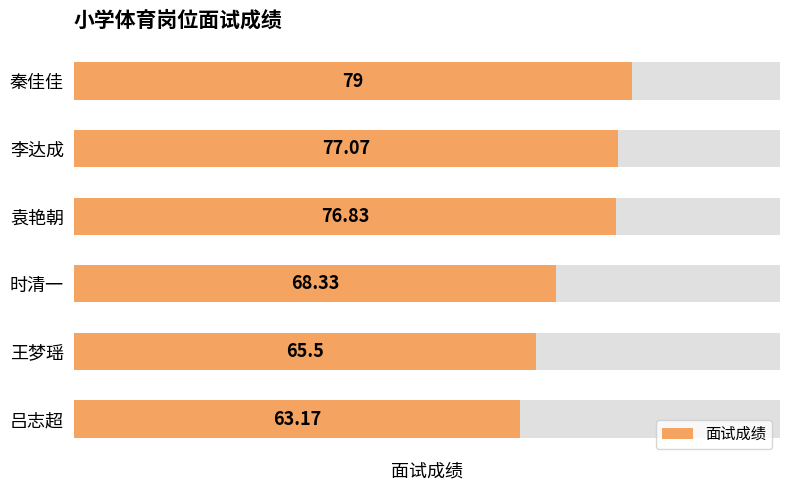

Rank the categories by value from lowest to highest.

吕志超, 王梦瑶, 时清一, 袁艳朝, 李达成, 秦佳佳